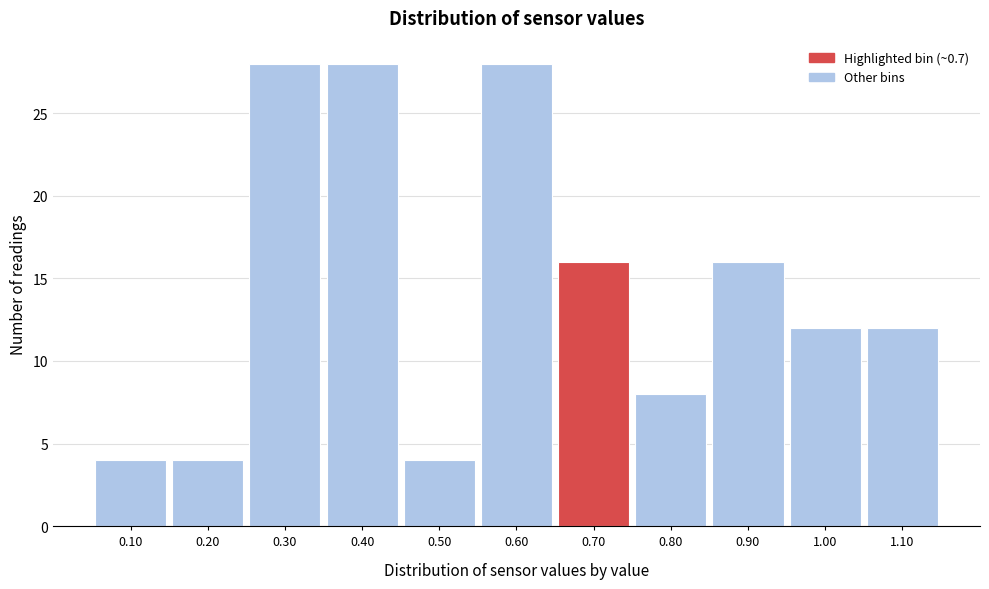

What is the height of the bar covering 0.45 to 0.55 on the x-axis? The values are not printed on the chart, so give them approximately, as read against the axis.

4